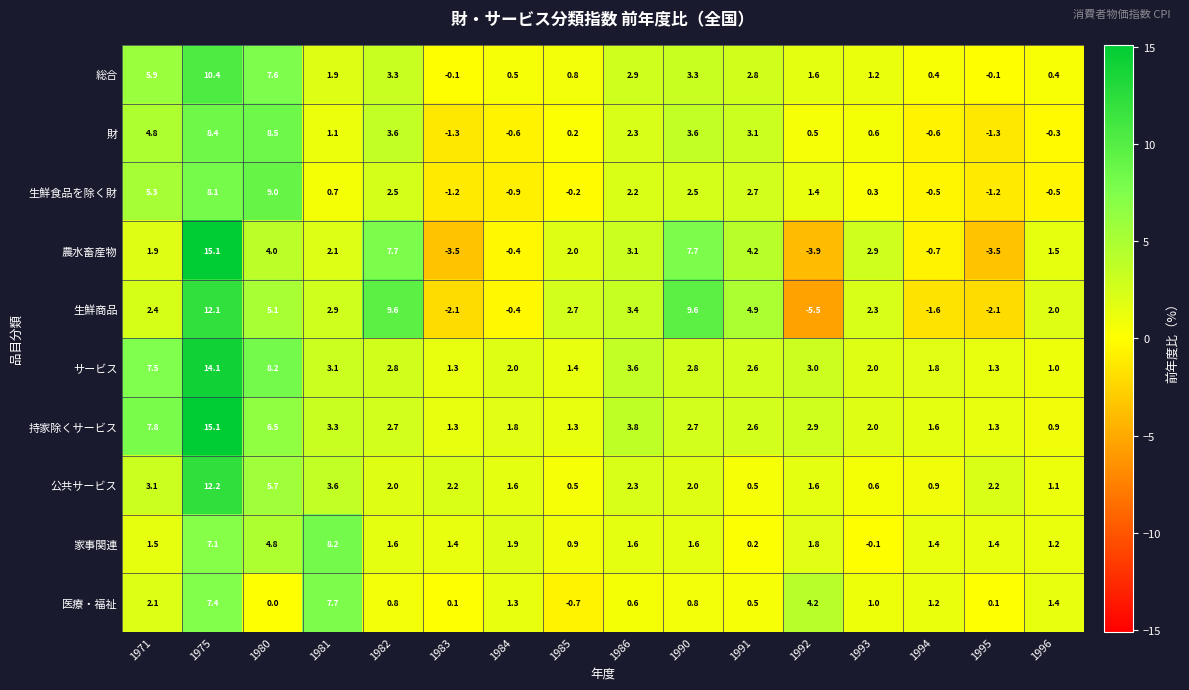

At which label does 医療・福祉 reach its peak?

1981